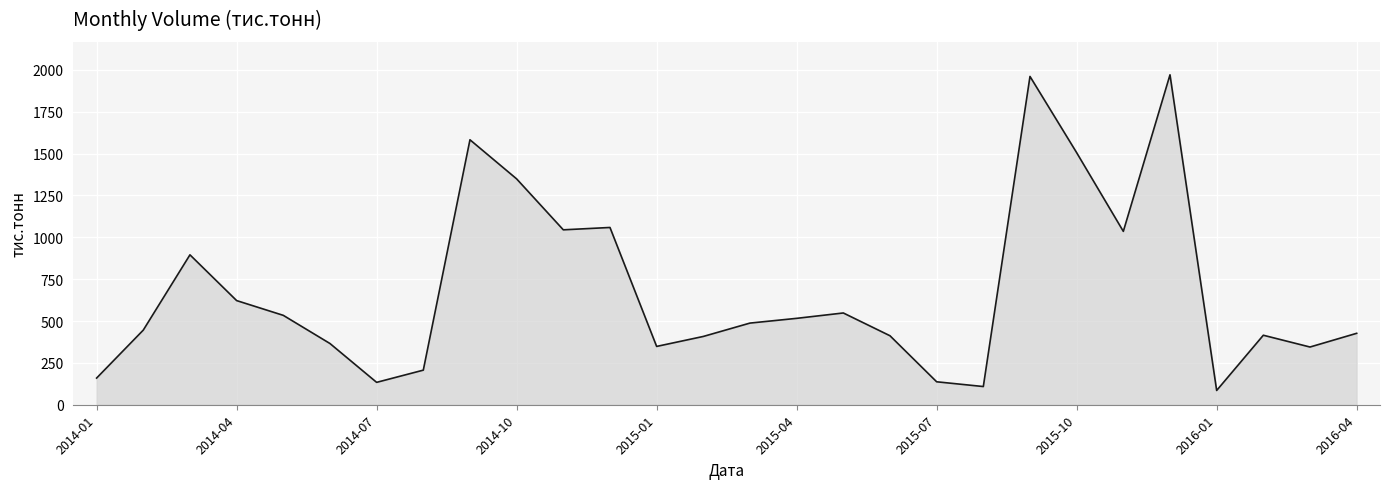

What is the difference between the maximum and minimum values?

1885.6